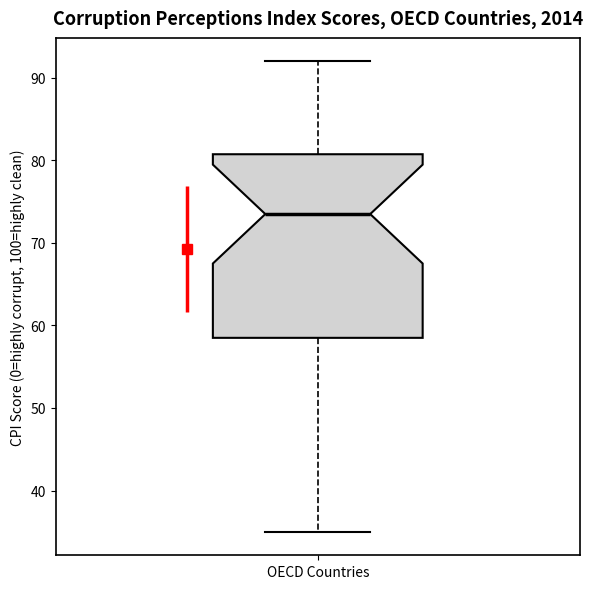

Transcribe this box plot: give where the median line is, the range the box spans, and where the two whiskers end, as read against the y-axis. The values are not printed on the chart, so give them approximately, as read against the axis.

median 74, box 59 to 81, whiskers 35 to 92